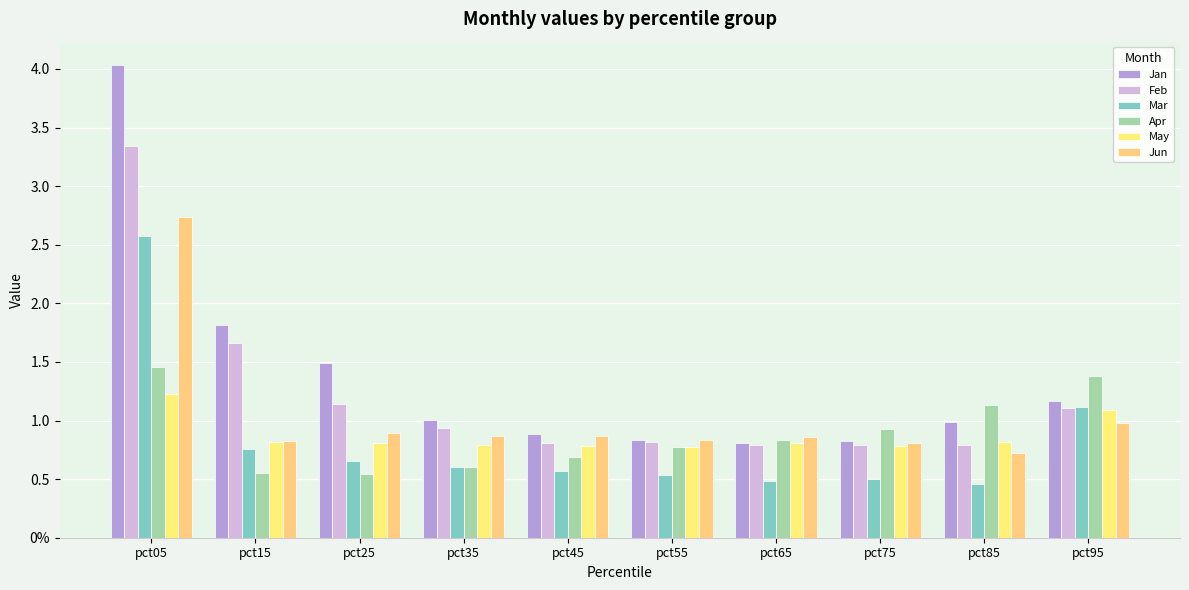

Which series has the largest total across all categories?

Jan